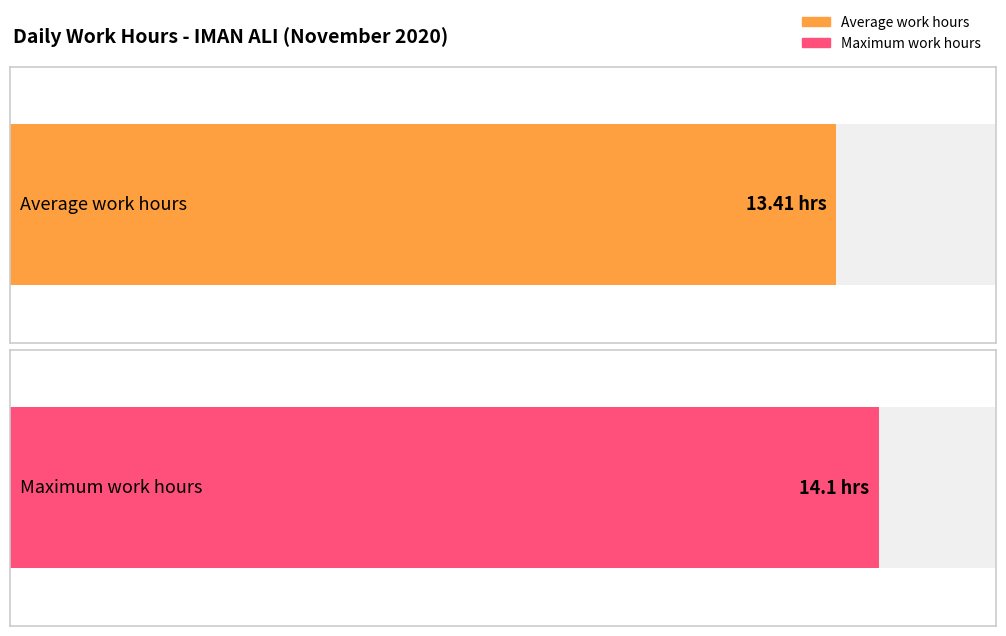

The value at Day 4 is 19.2. True or false?

False